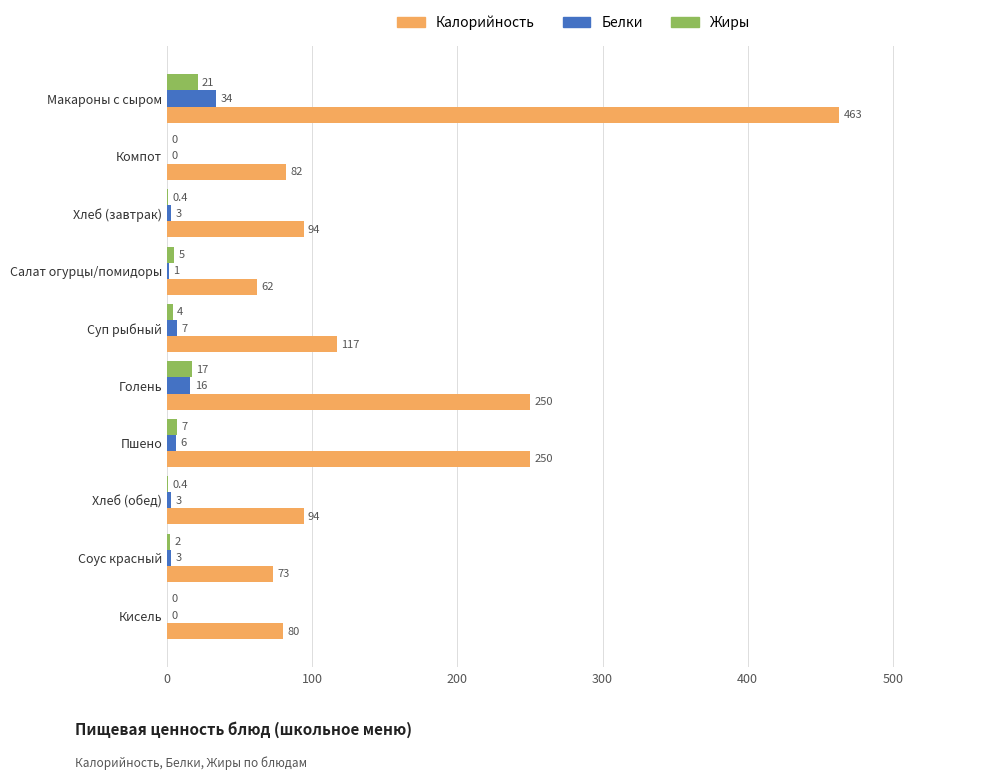

True or false: Калорийность has a value of 82.0 at Компот.

True